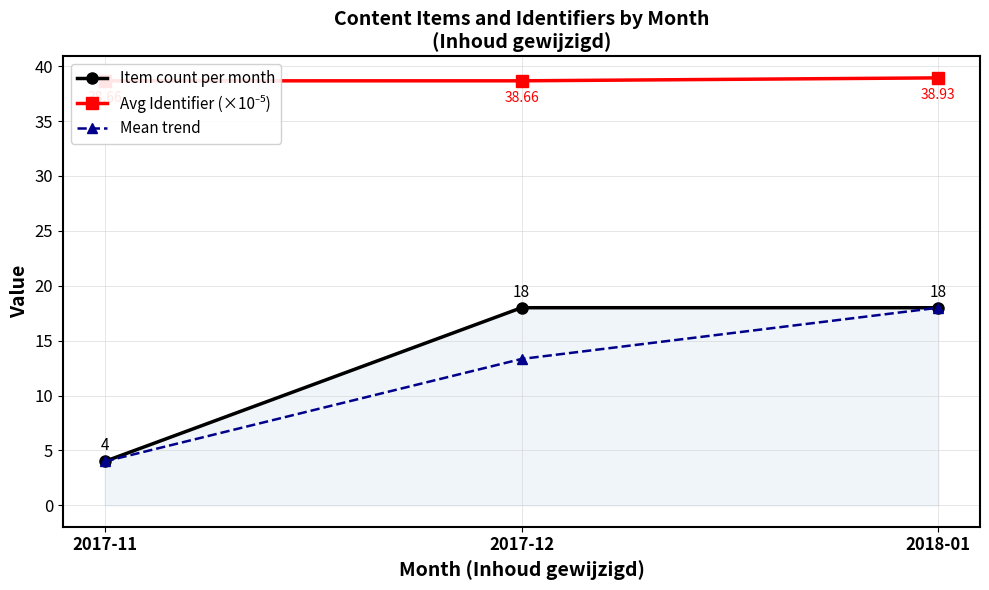

What is the label of the 1st point from the right?

2018-01